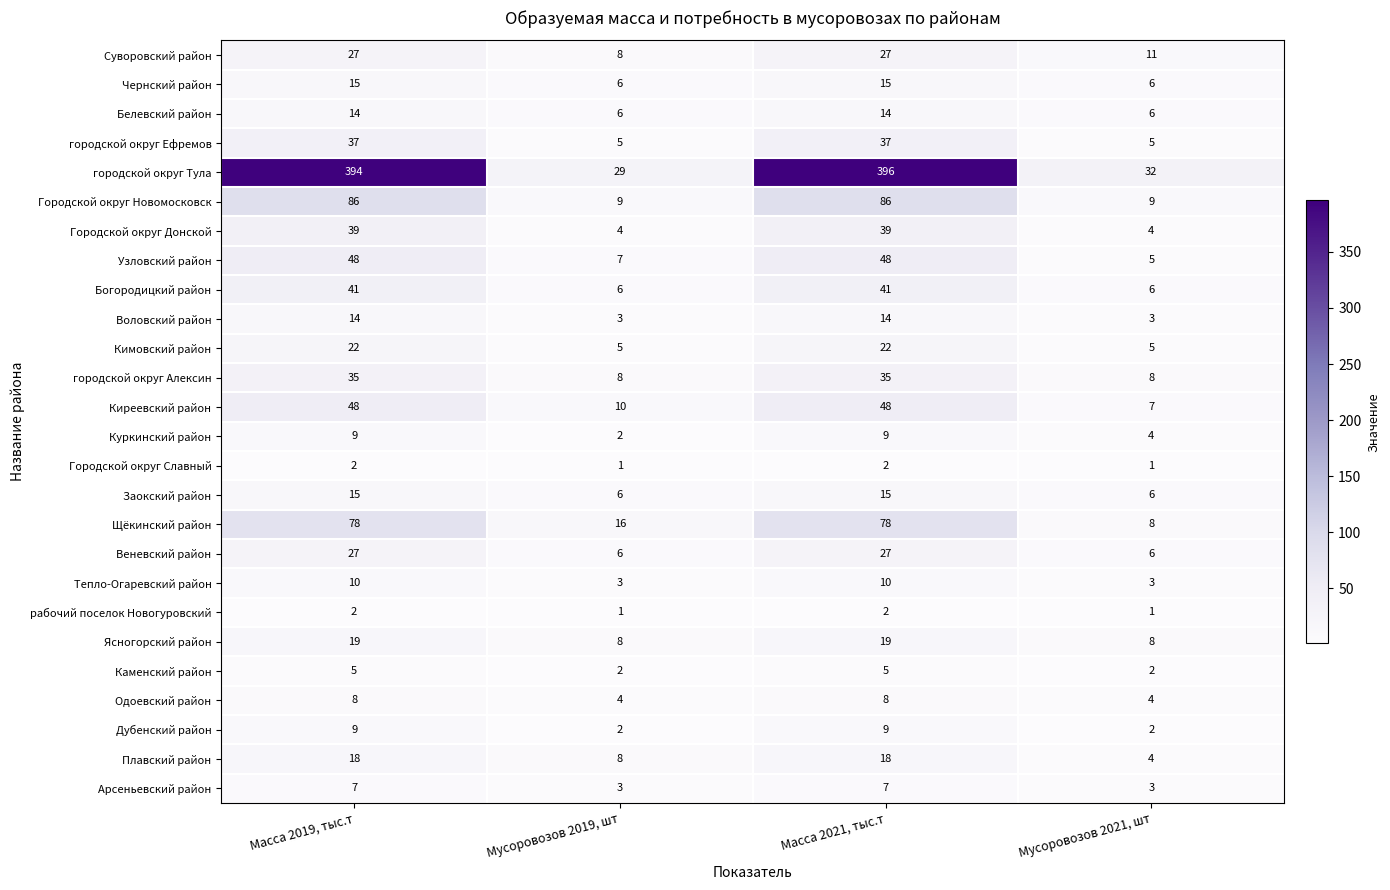

Which category has the lowest value in the Плавский район series?

Мусоровозов 2021, шт